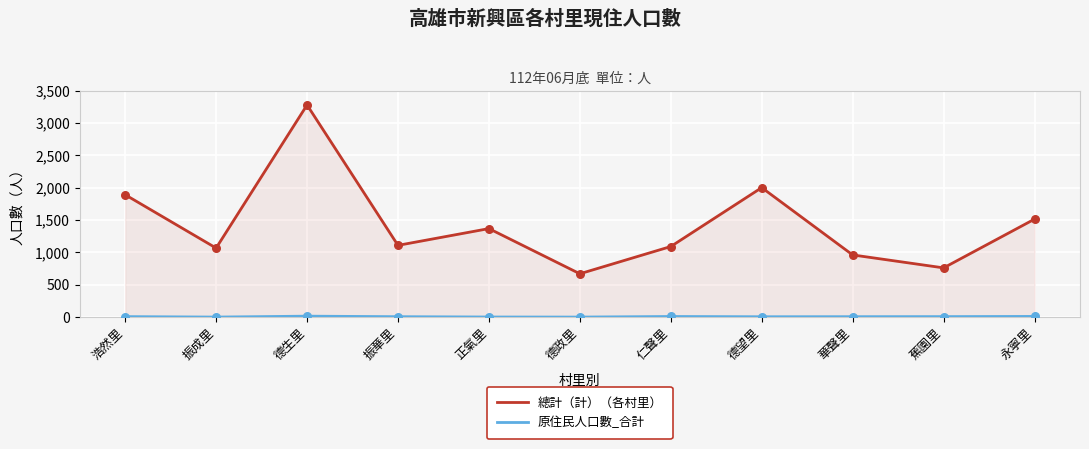

Which series has the widest spread of Y values?

總計（計）